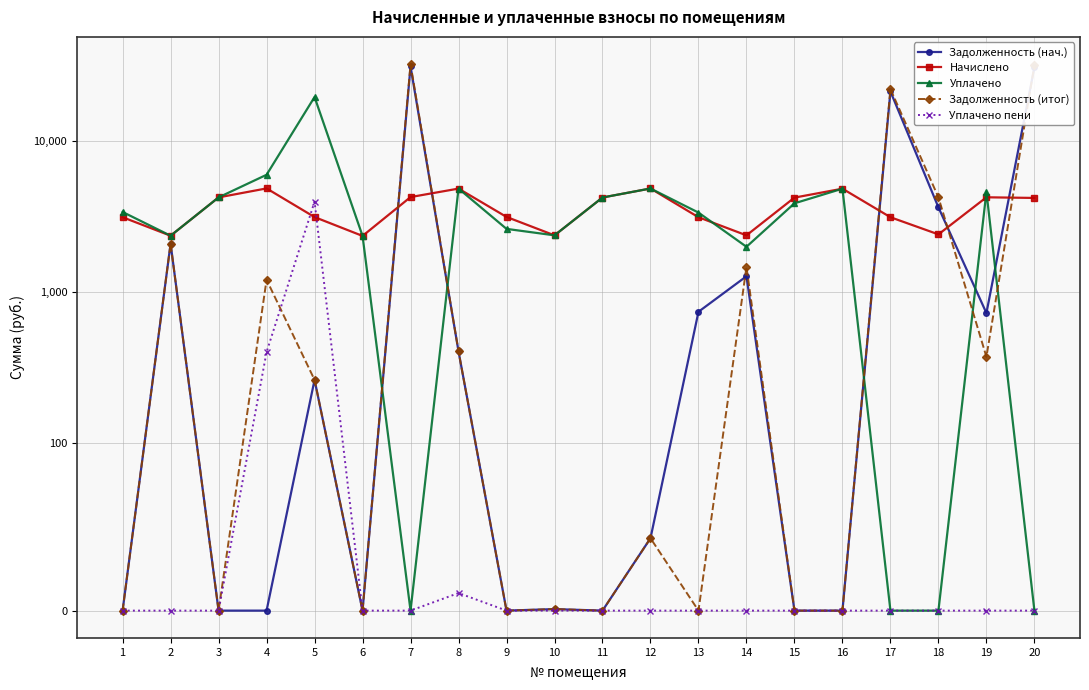

True or false: Задолженность (итог) has a value of 372.3 at 19.

True